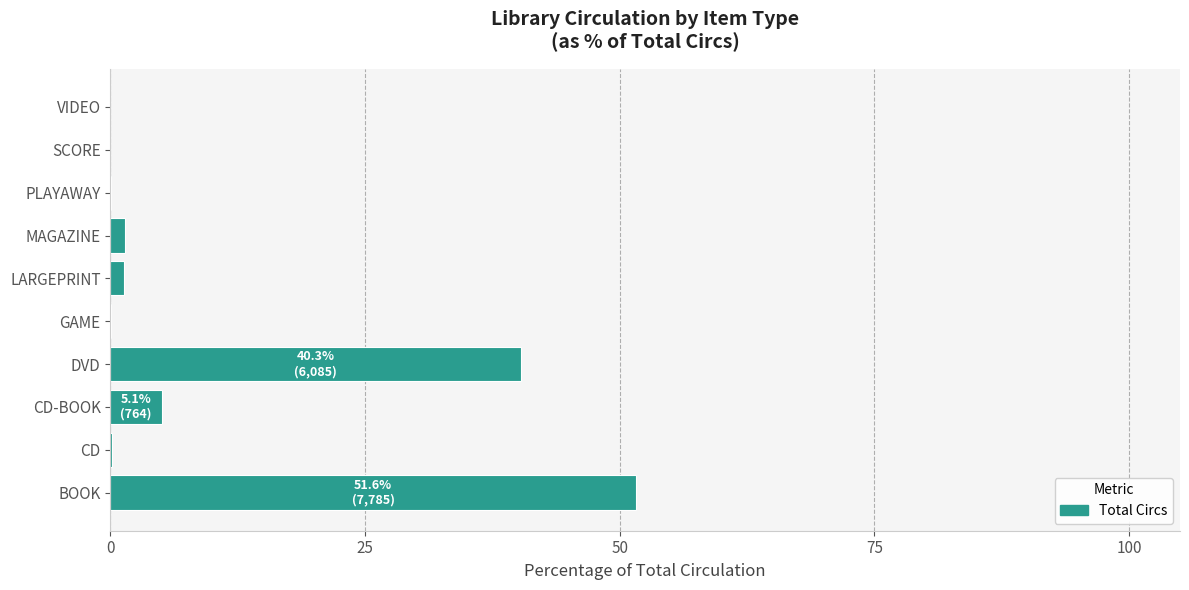

At which label is the value closest to 25?

DVD